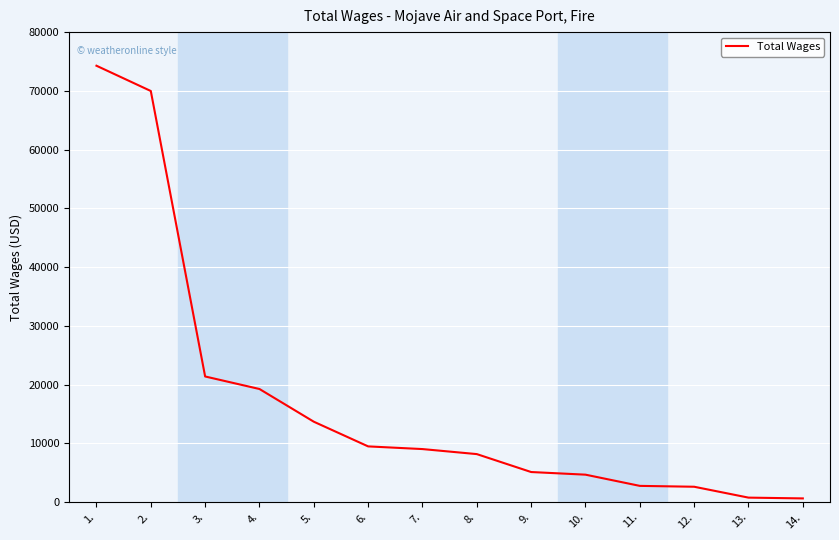

Between 2. and 9., which is larger?

2.